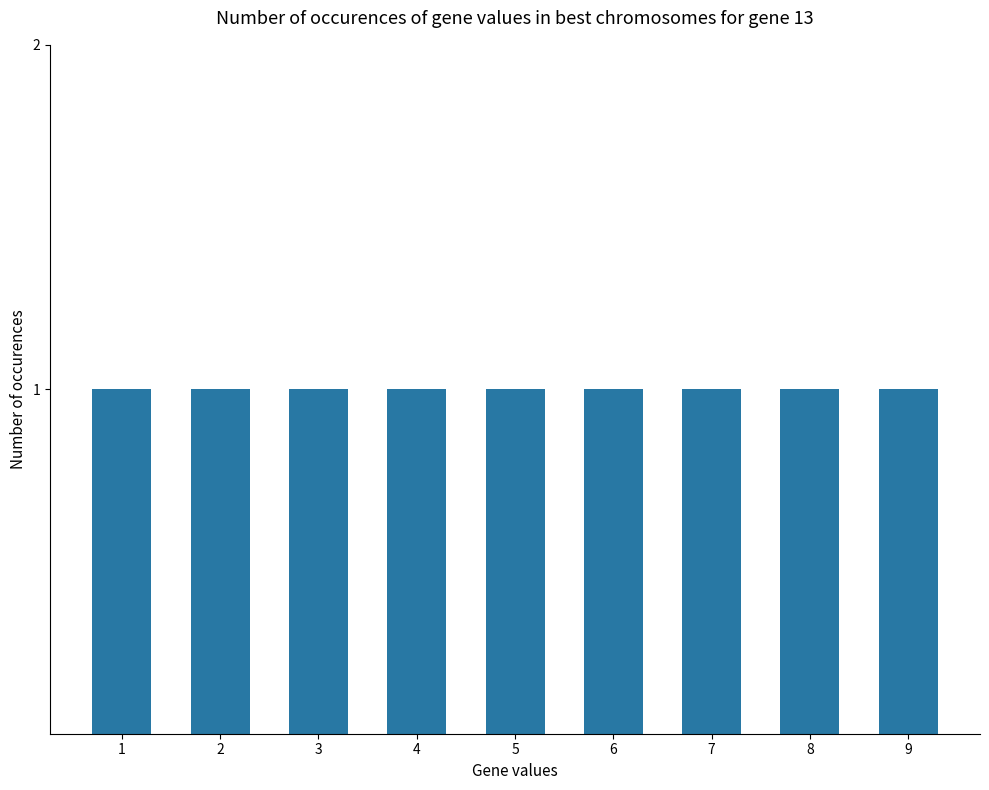

What is the label of the 2nd bar from the right?

8